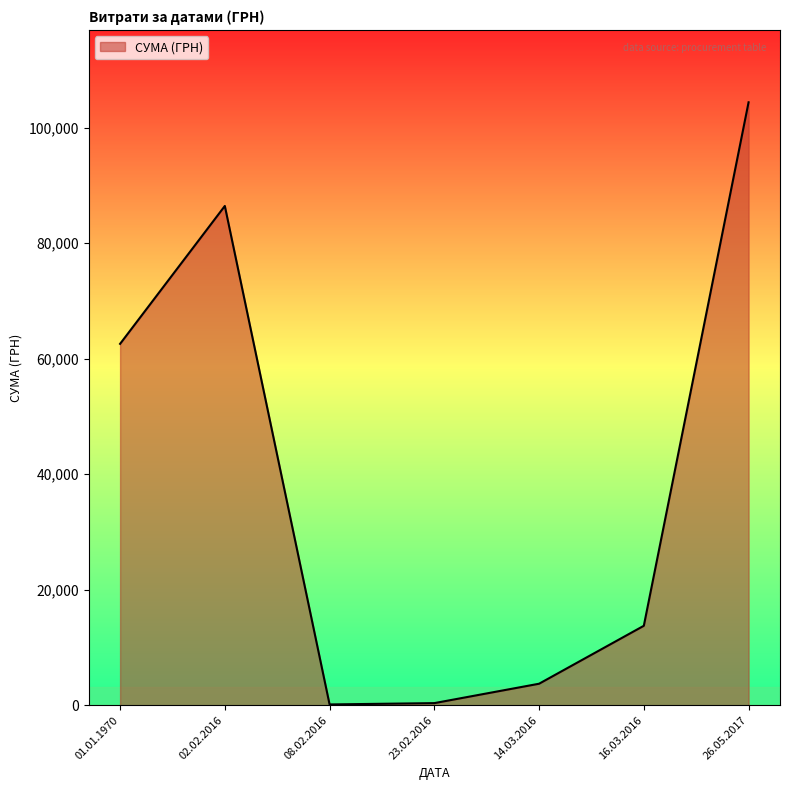

What is the minimum value shown in the chart?

135.7